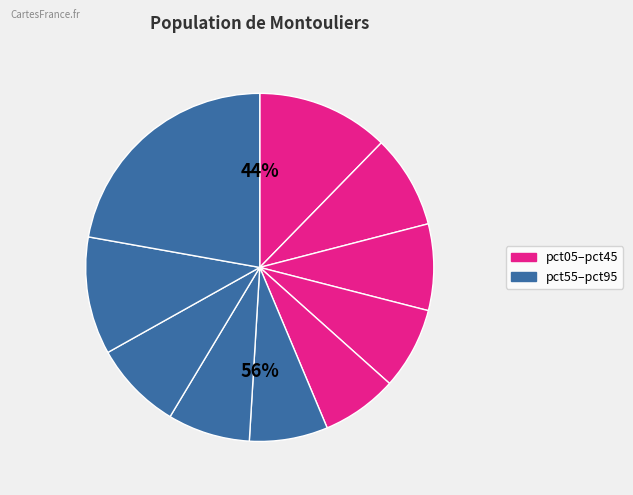

What percentage do pct85 and pct55 together represent?

18.2%